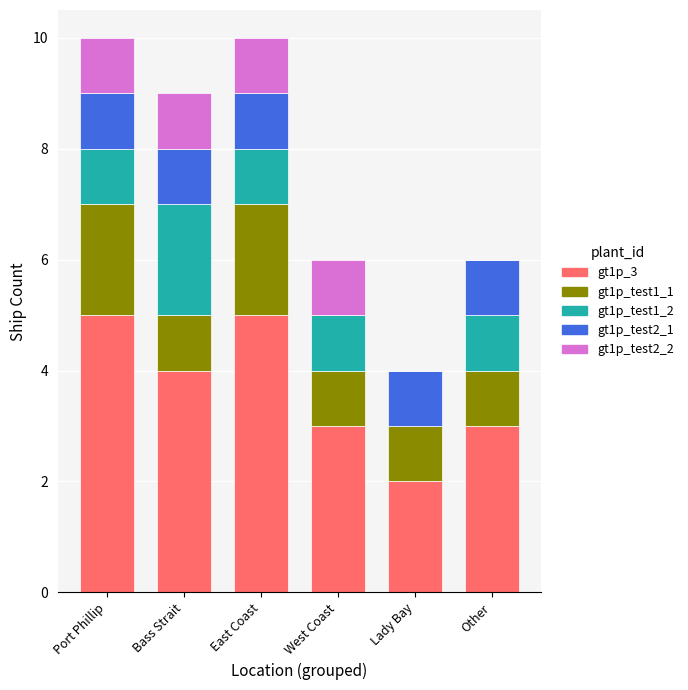

The value of gt1p_3 at West Coast is 3. True or false?

True